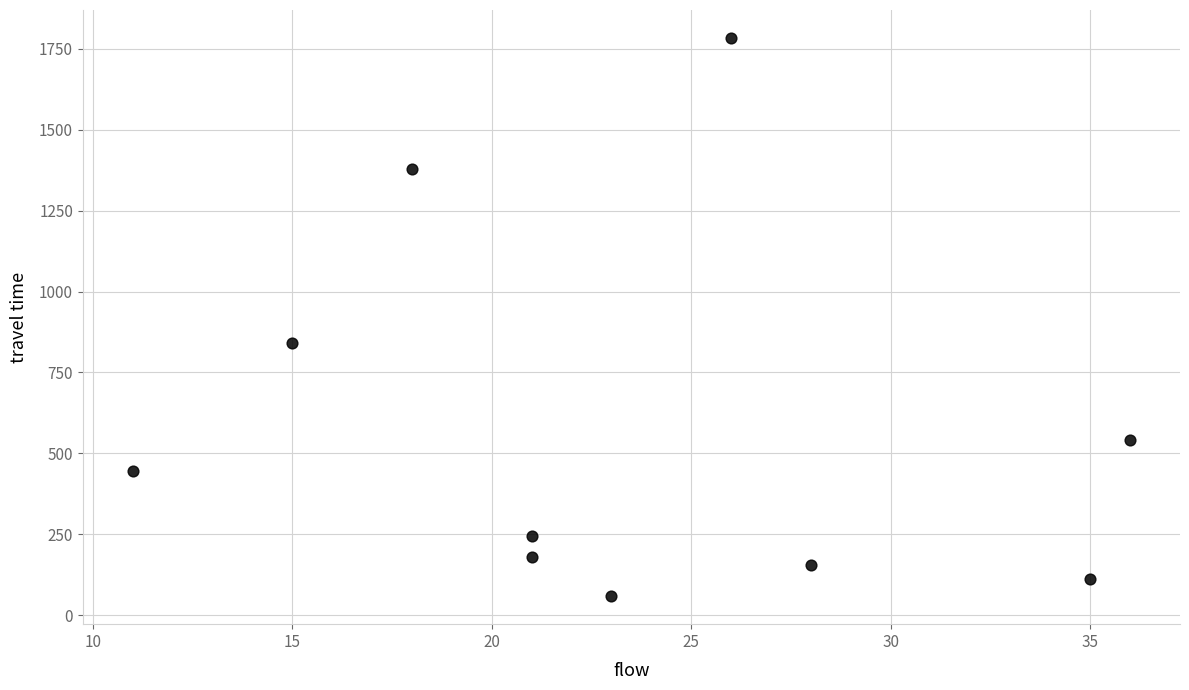

What is the average X value?

23